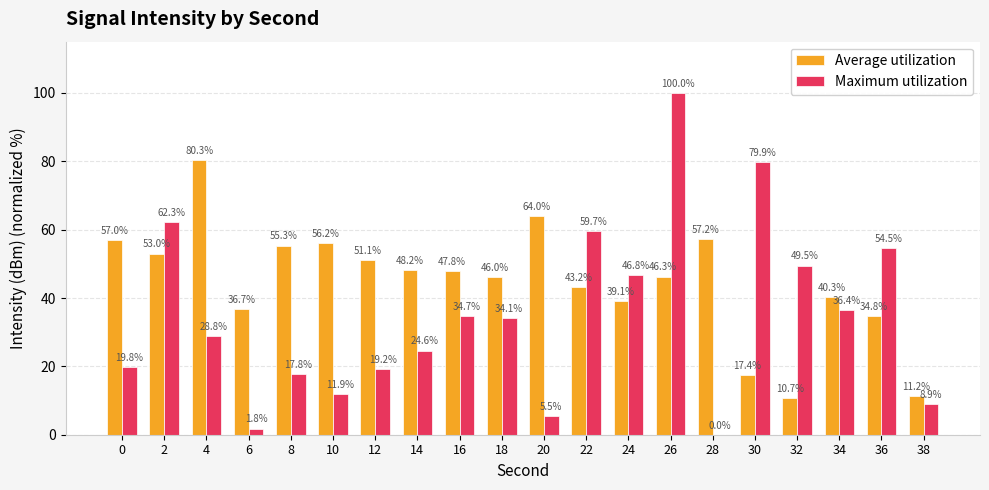

Reading left to right, extract all data points from this chart.

Average utilization: 57.0	53.0	80.3	36.7	55.3	56.2	51.1	48.2	47.8	46.0	64.0	43.2	39.1	46.3	57.2	17.4	10.7	40.3	34.8	11.2
Maximum utilization: 19.8	62.3	28.8	1.8	17.8	11.9	19.2	24.6	34.7	34.1	5.5	59.7	46.8	100.0	0.0	79.9	49.5	36.4	54.5	8.9